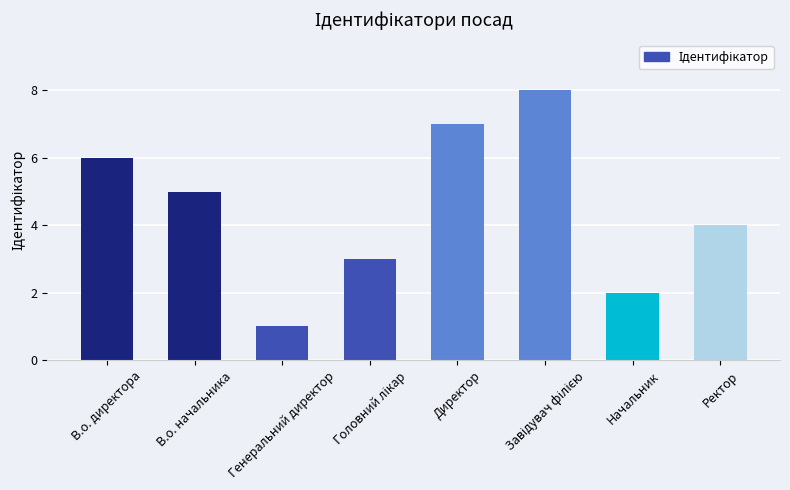

The value at Директор is 2. True or false?

False